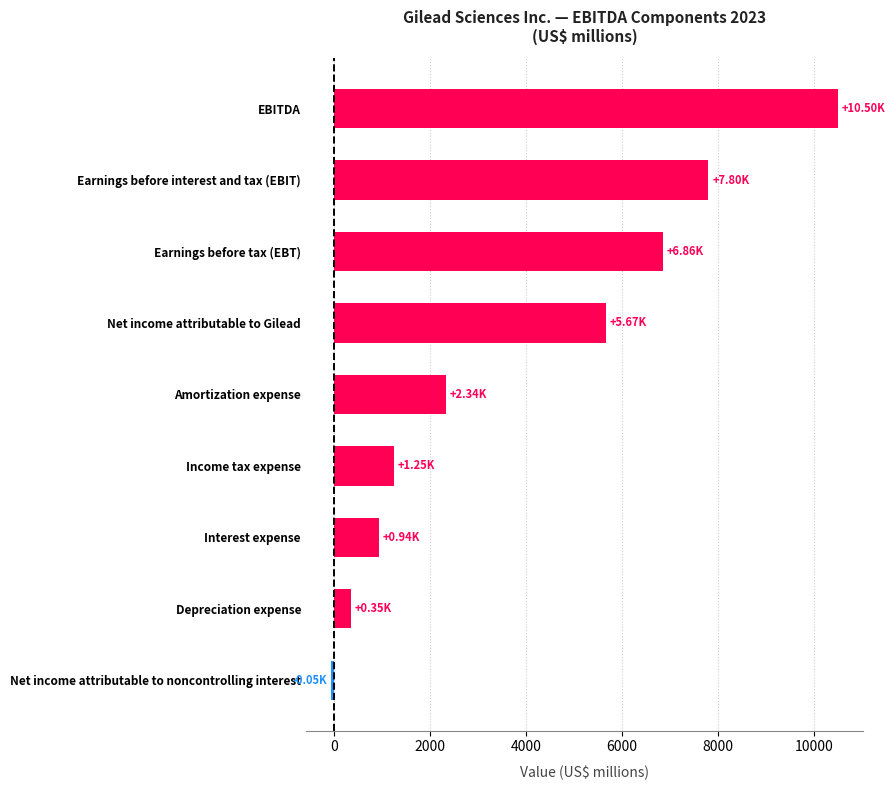

Which has a higher value, Earnings before tax (EBT) or Amortization expense?

Earnings before tax (EBT)